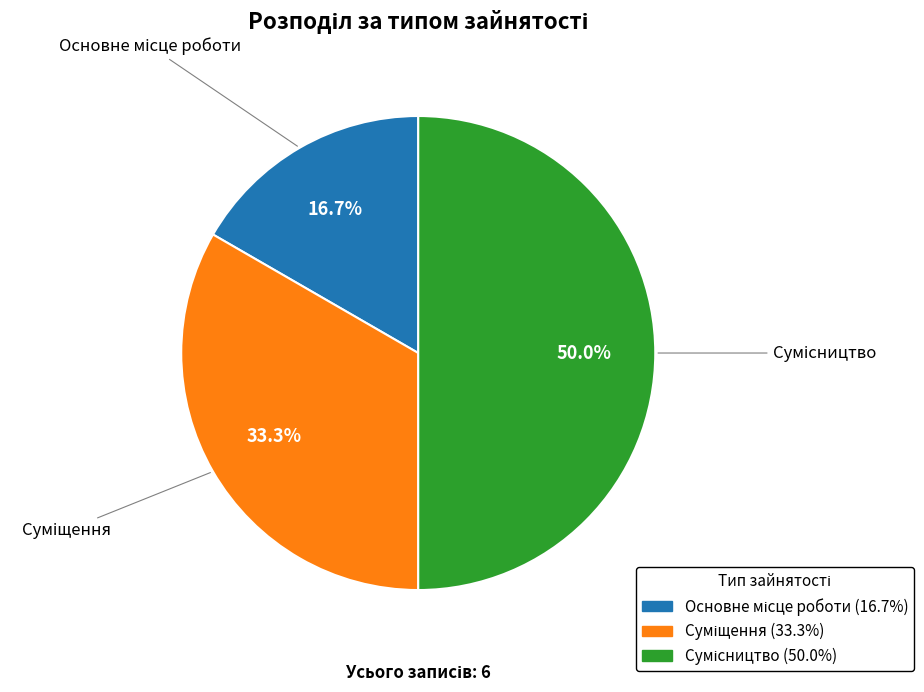

Count the number of slices in the pie.

3